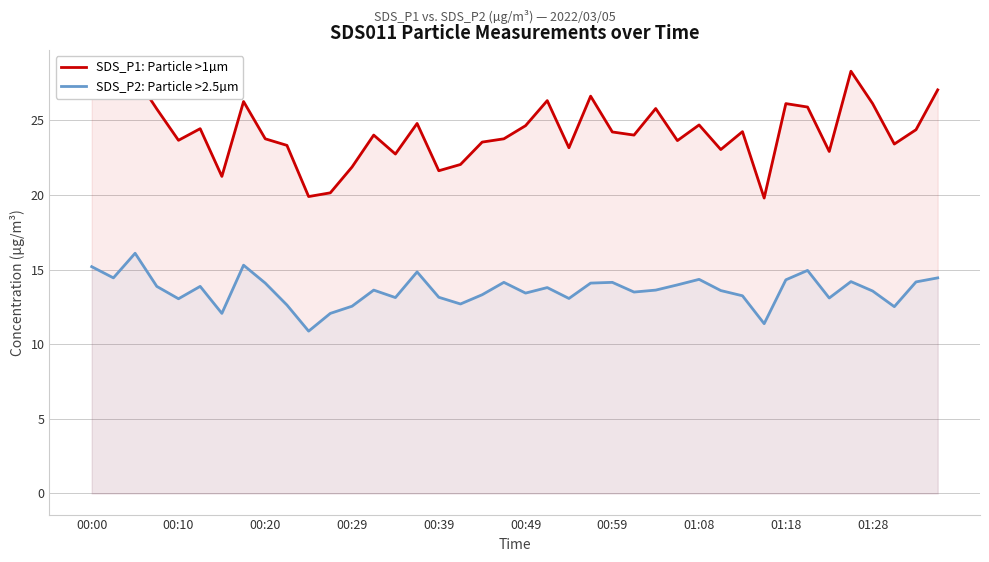

Where does the SDS_P1: Particle >1µm series first go above 24?

00:00